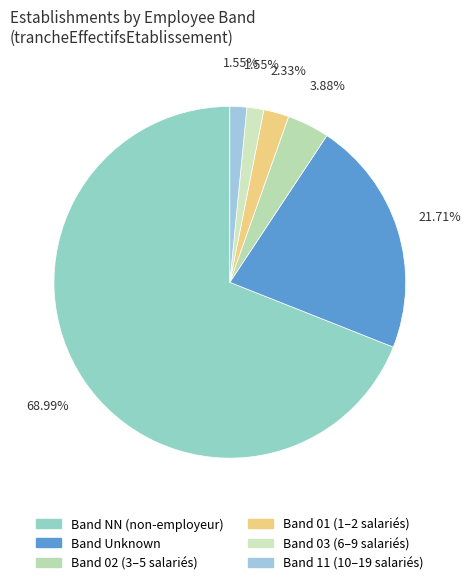

What is the largest slice in the pie chart?

Band NN (non-employeur)